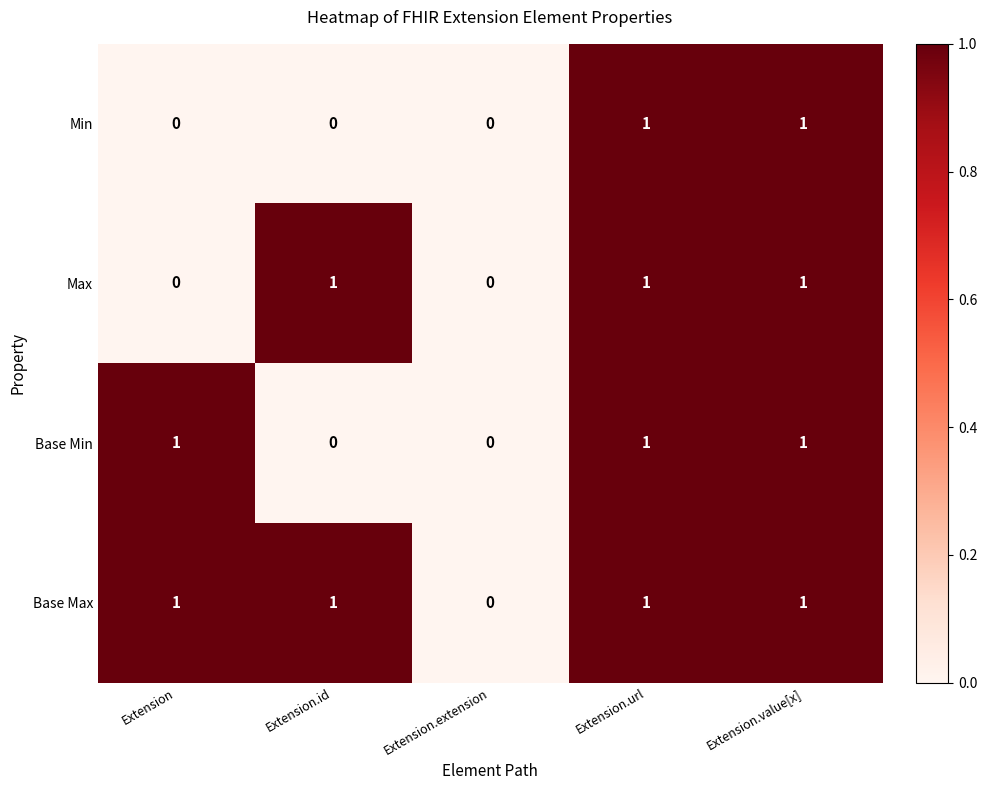

Reading left to right, extract all data points from this chart.

Min: 0	0	0	1	1
Max: 0	1	0	1	1
Base Min: 1	0	0	1	1
Base Max: 1	1	0	1	1